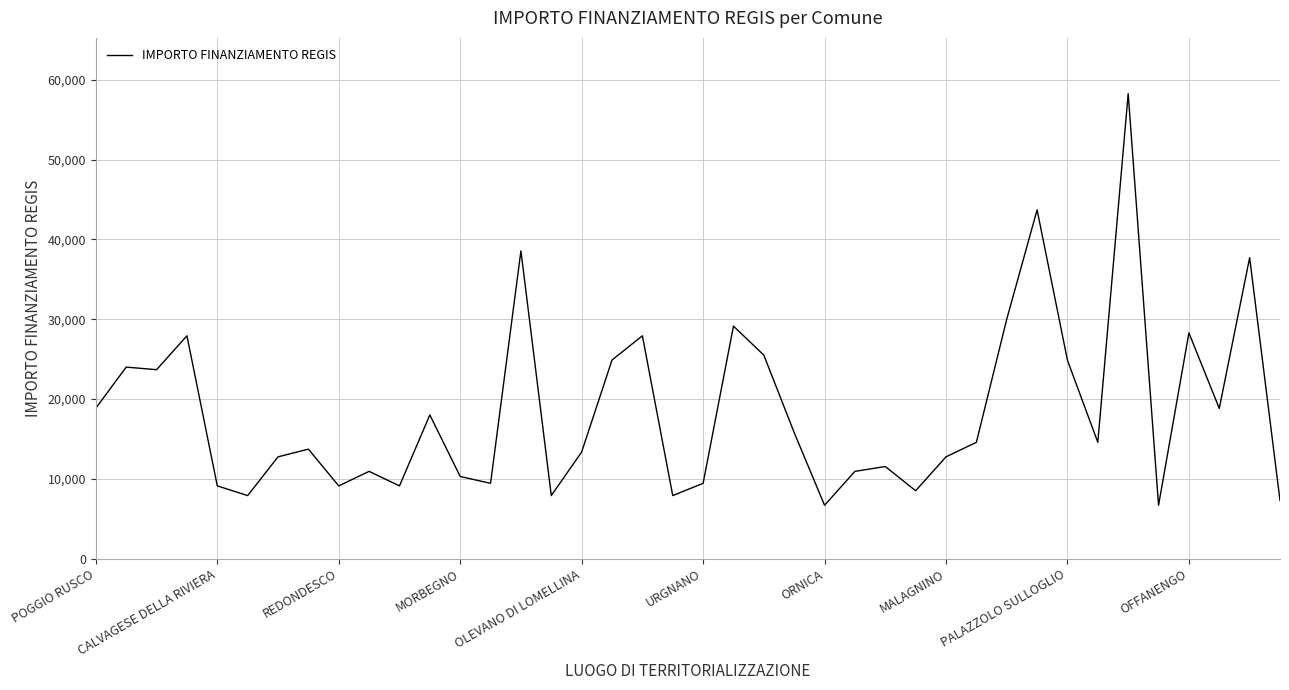

What is the smallest value displayed?

6677